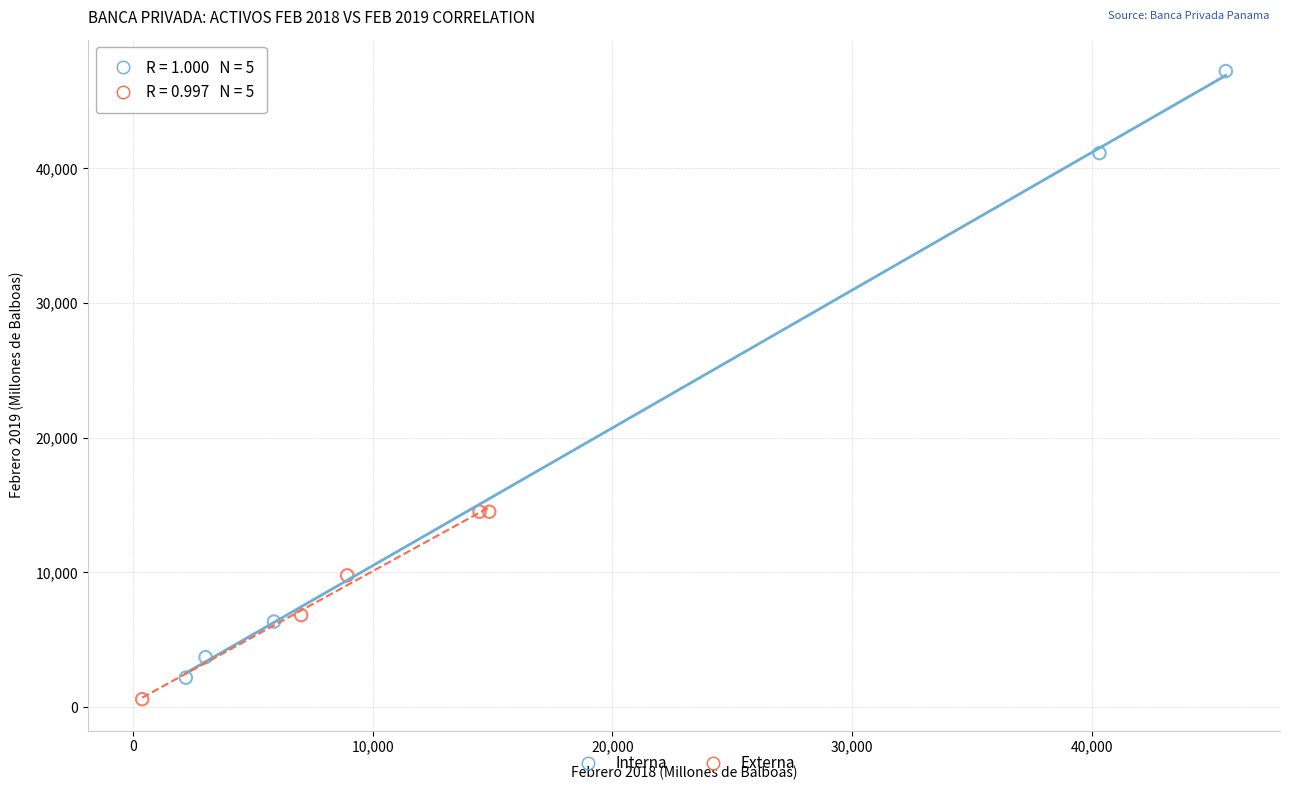

Which series reaches the maximum Y coordinate?

Interna